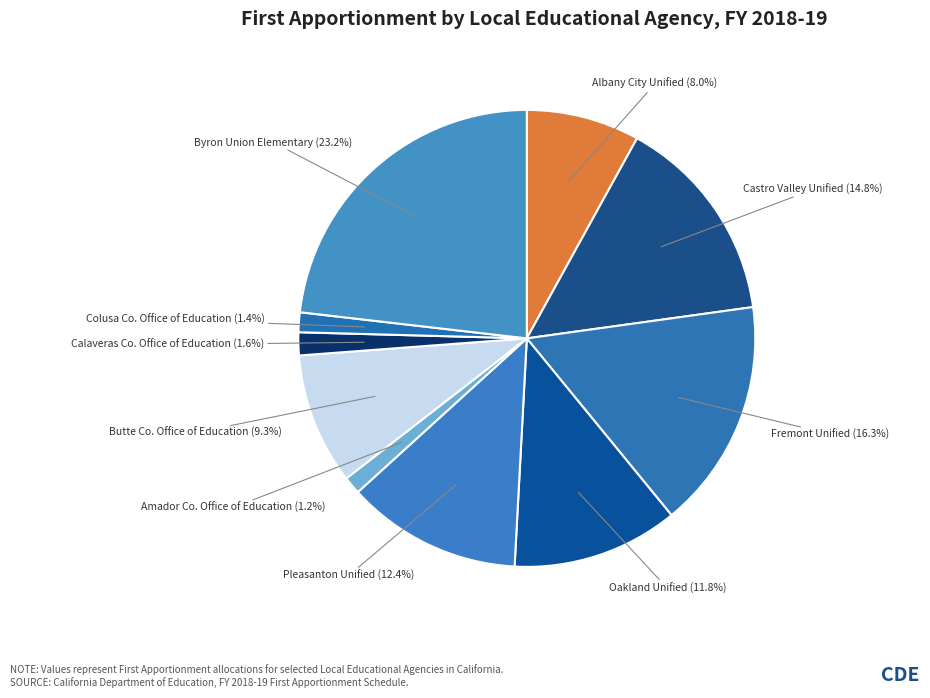

Does any single category account for the majority?

No